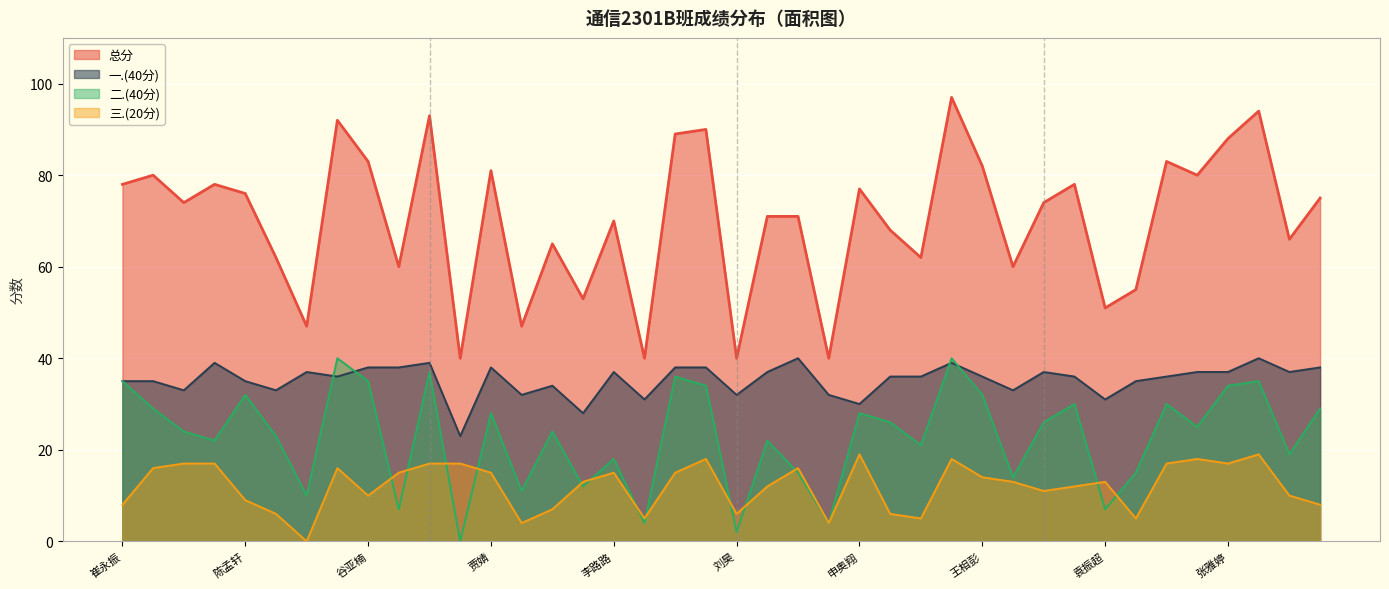

The value of 一.(40分) at 王煜博 is 53. True or false?

False